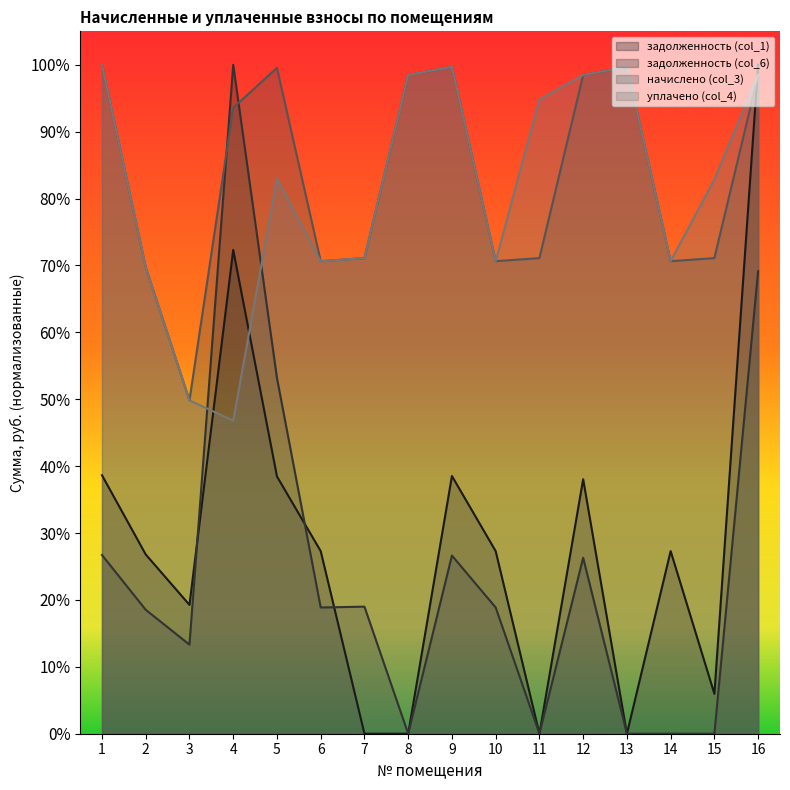

What is the difference between the уплачено (col_4) values at 7 and 1?

0.3